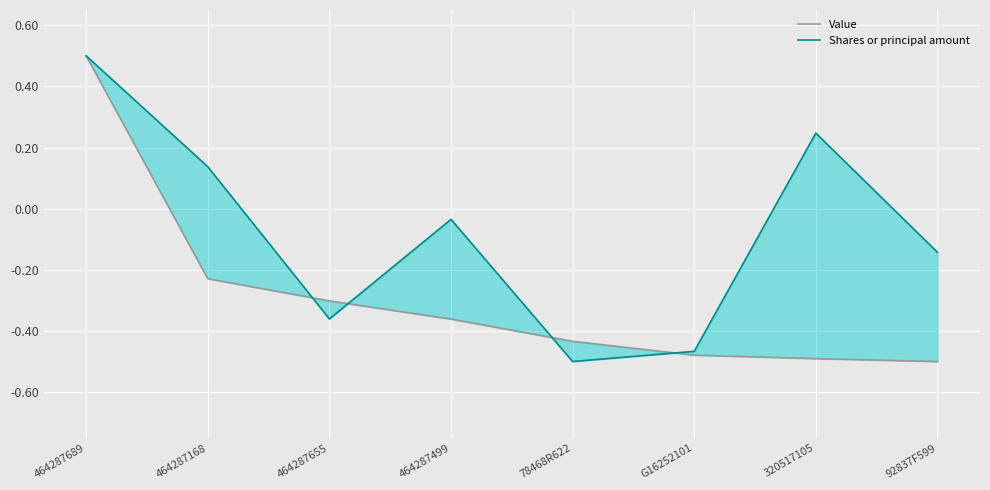

The value of Value at 464287689 is 0.5. True or false?

True